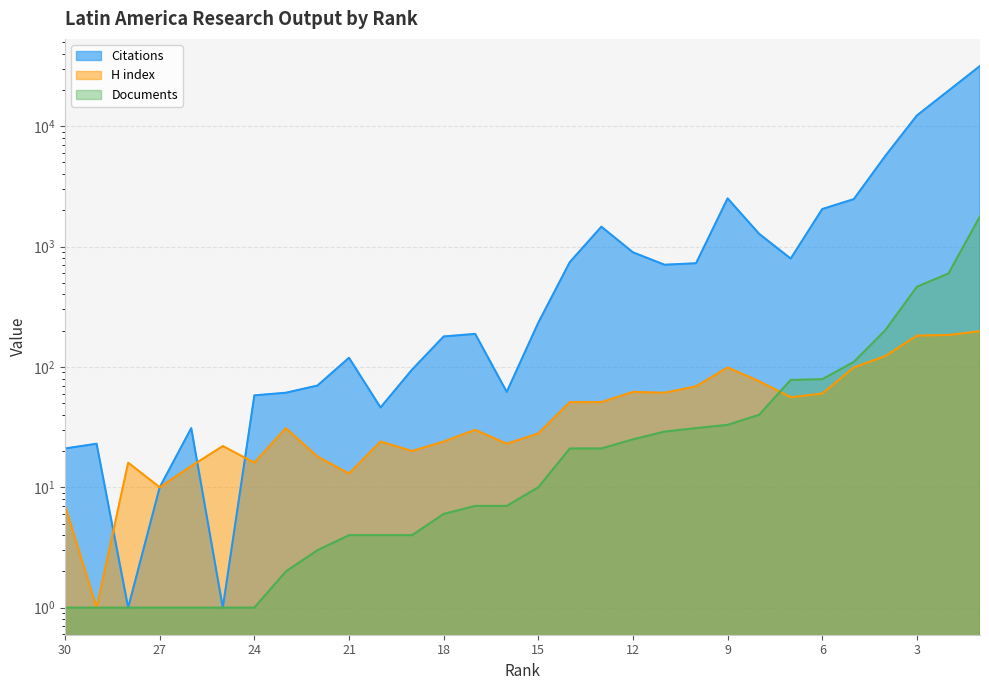

Is the value of Documents at 10 greater than the value of Citations at 22?

No